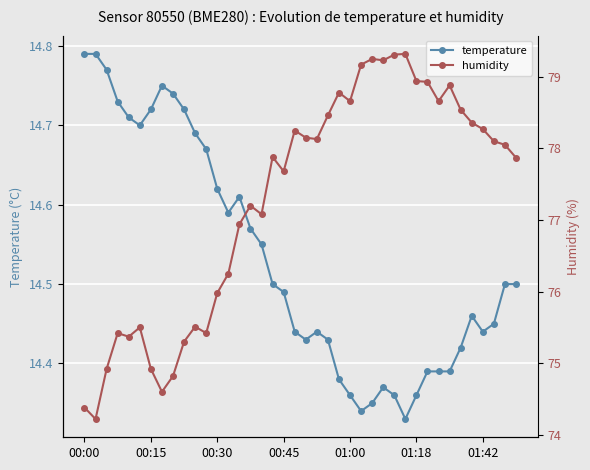

What is the difference between the second highest and minimum values in the humidity series?

5.1